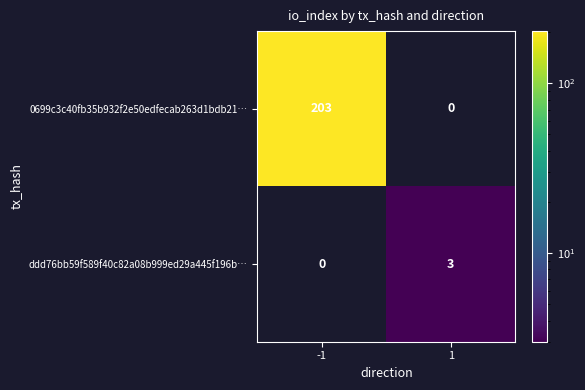

What is the difference between the ddd76bb59f589f40c82a08b999ed29a445f196b… values at 1 and -1?

3